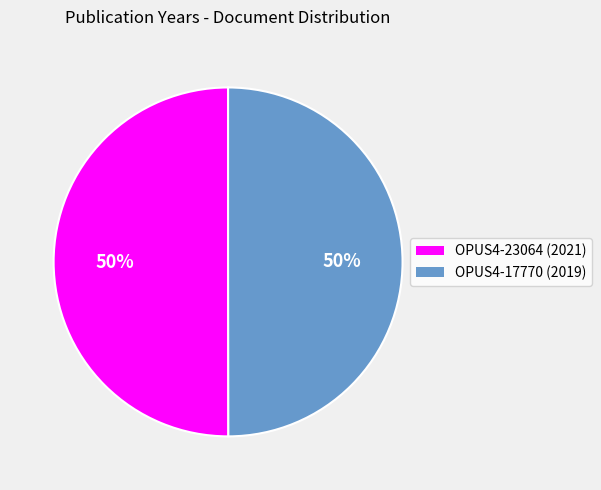

To the nearest percent, what is the average slice percentage?

50%